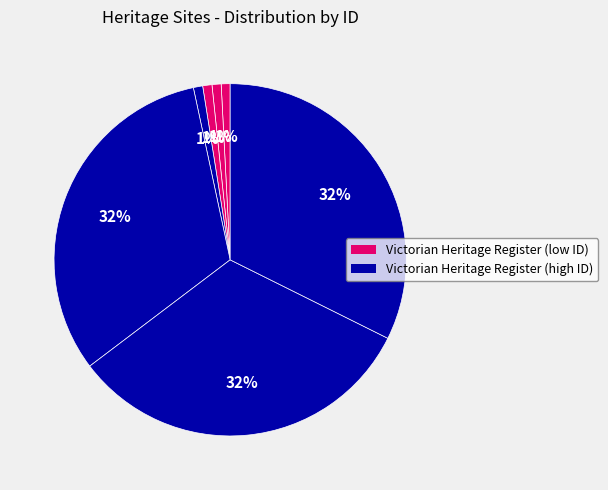

How many segments does this pie chart have?

7